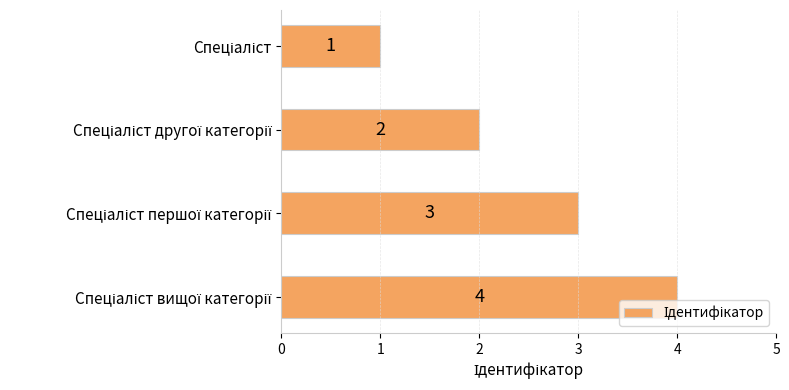

How many data points does each series have?

4